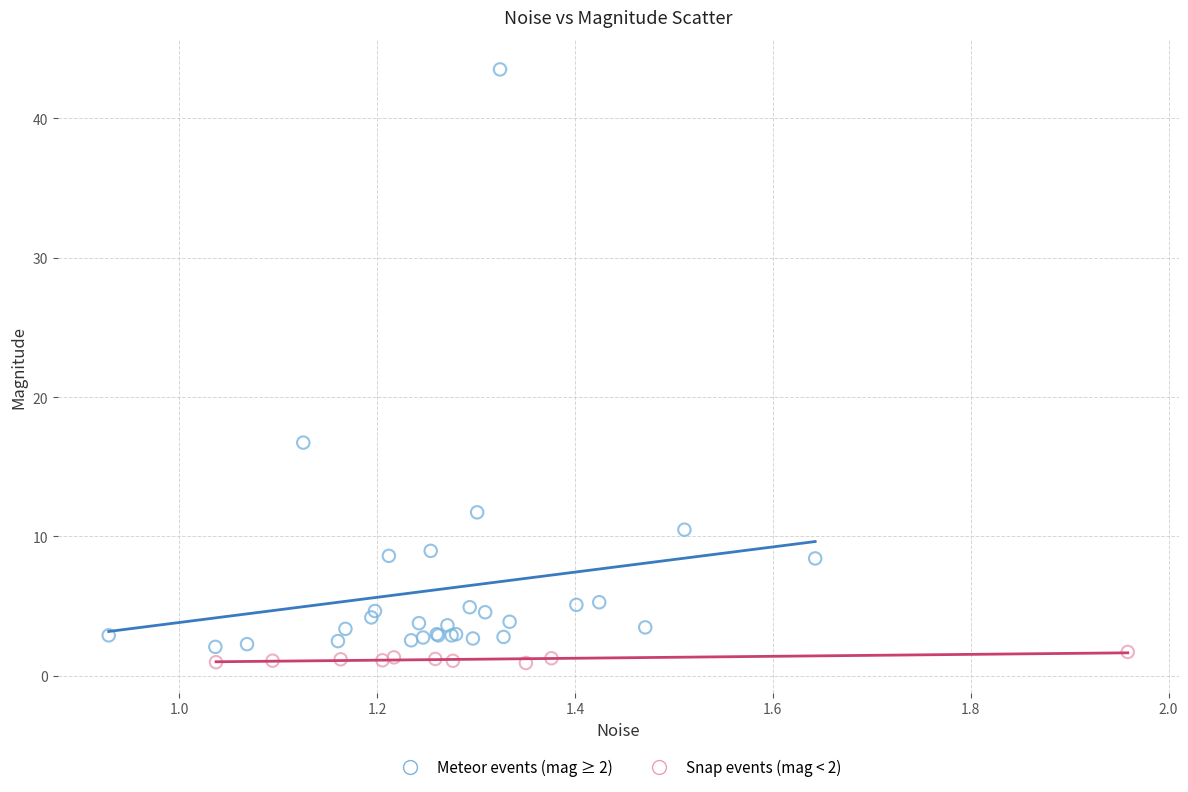

Which series reaches the minimum Y coordinate?

Snap events (mag < 2)